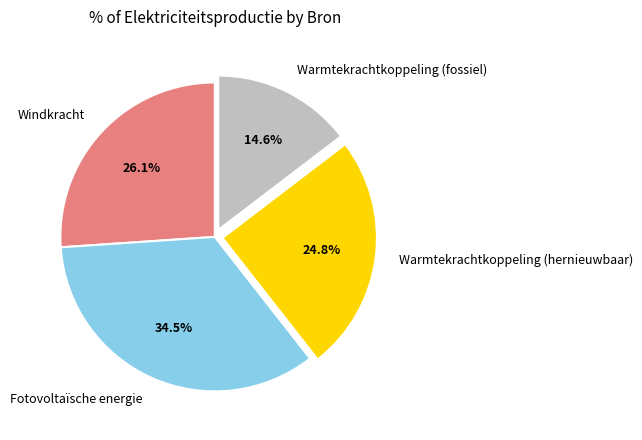

Which slice is the largest?

Fotovoltaïsche energie